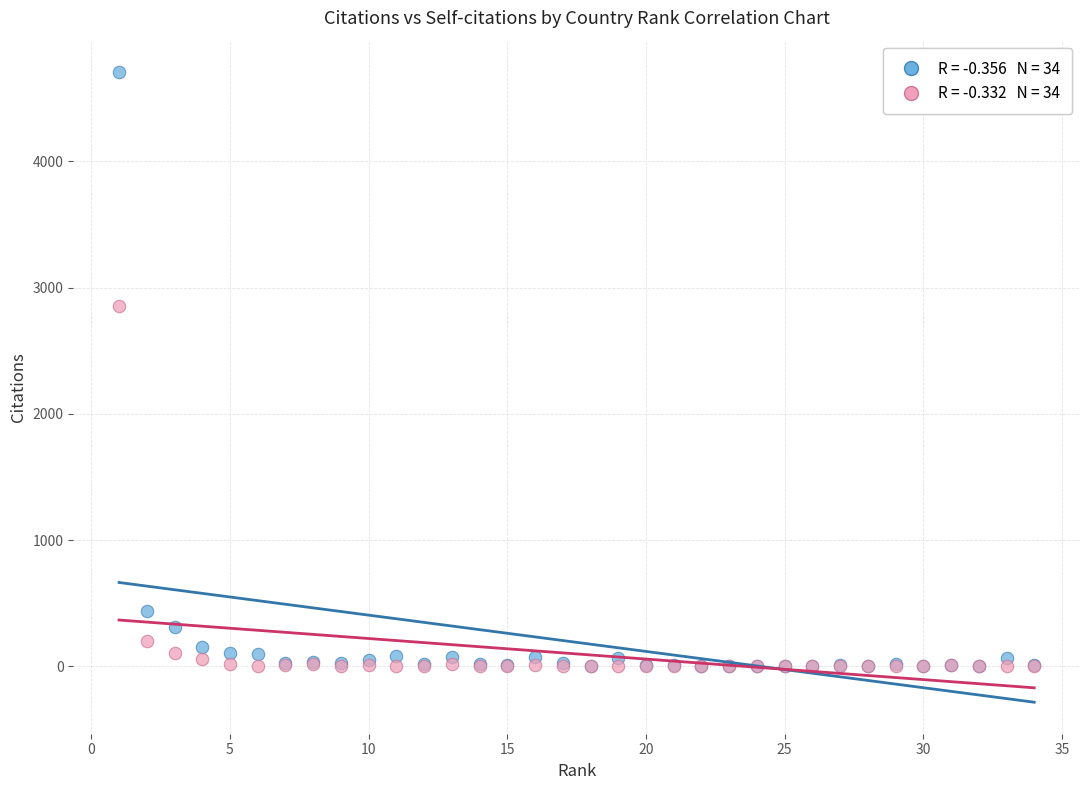

Across all series, what Y value is closest to 2353?

2856